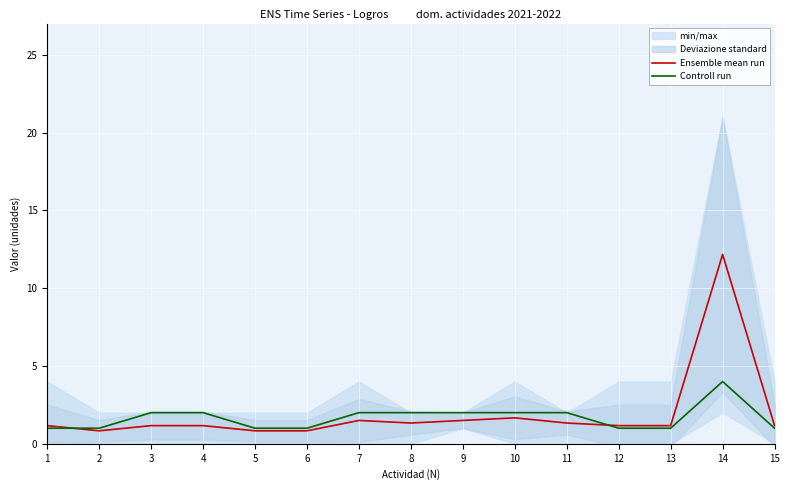

At which category is the sum across all series the highest?

14